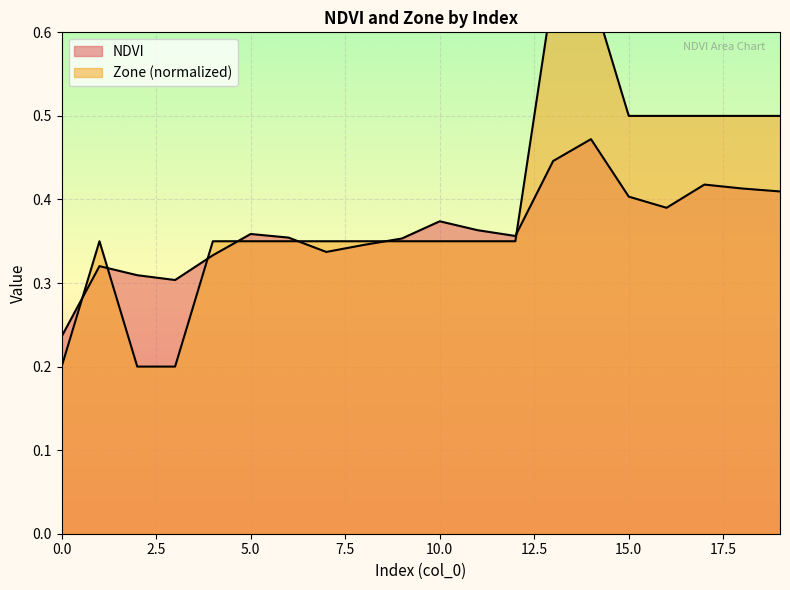

What is the average value of the Zone series?

0.4